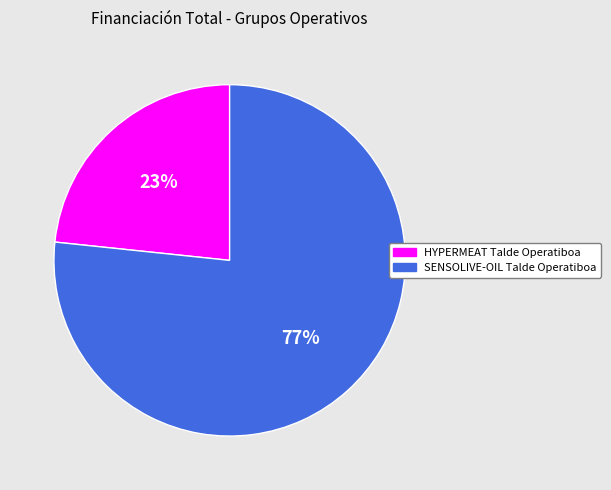

What is the largest slice in the pie chart?

SENSOLIVE-OIL Talde Operatiboa